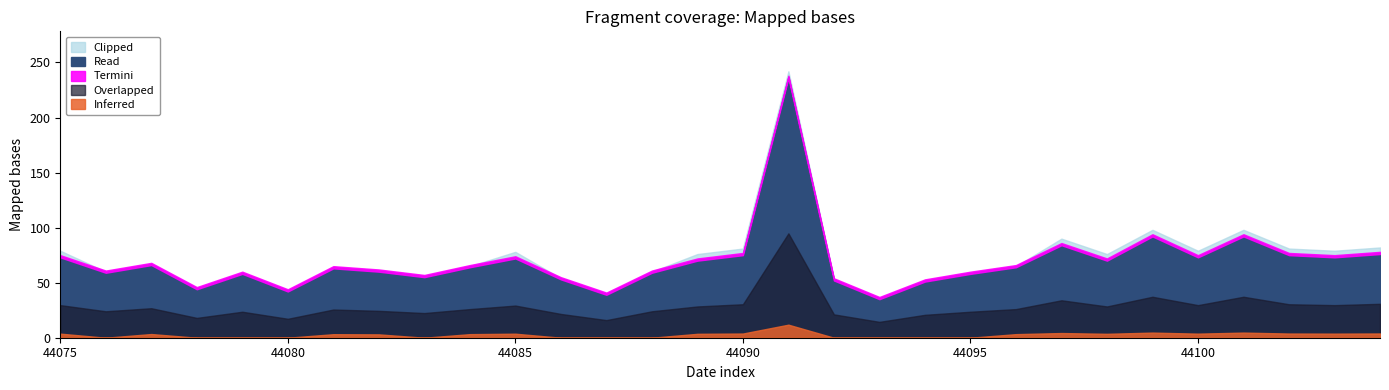

How many values are below 65?

14